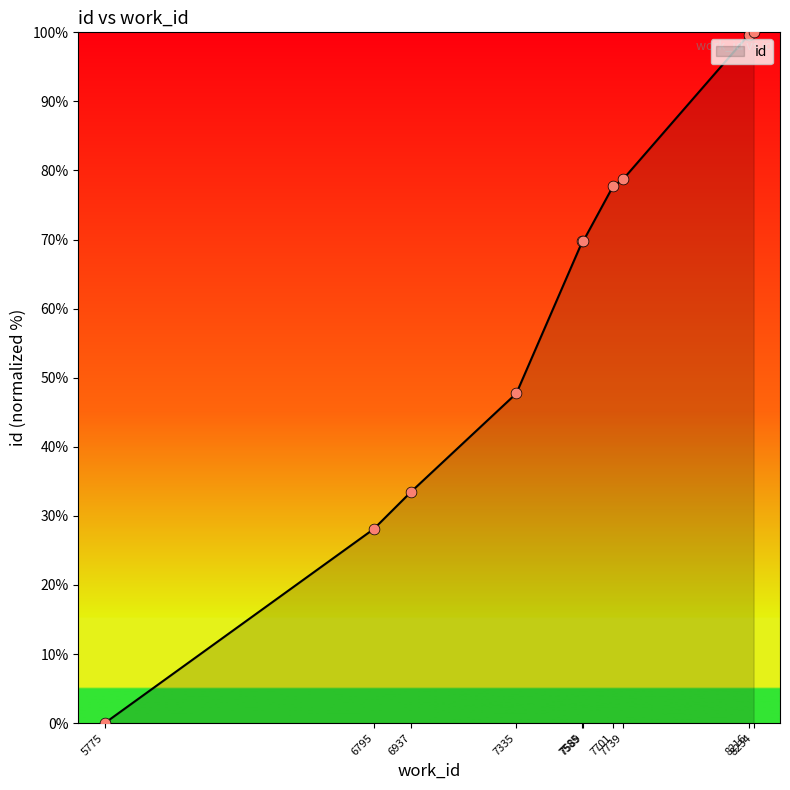

What is the ratio of the value at 7589 to the value at 8234?

0.7